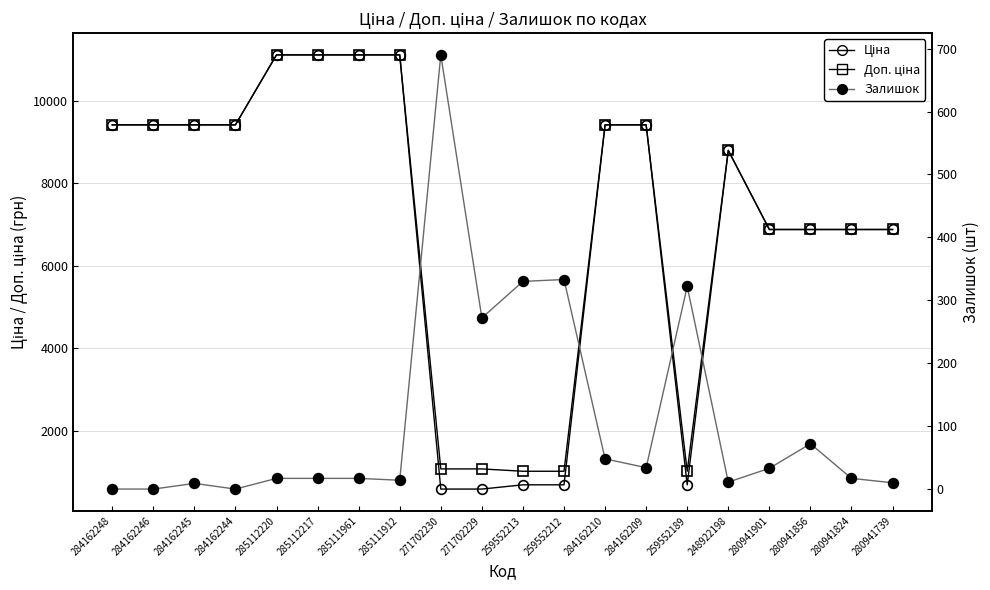

True or false: Залишок and Ціна cross at least once.

True